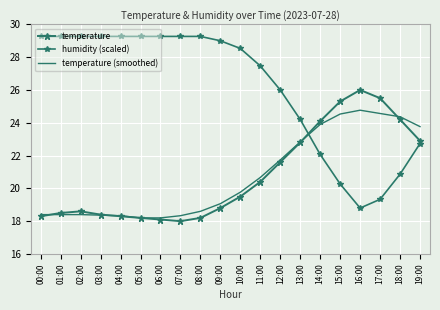

At how many categories does at least one series exceed 19?

20